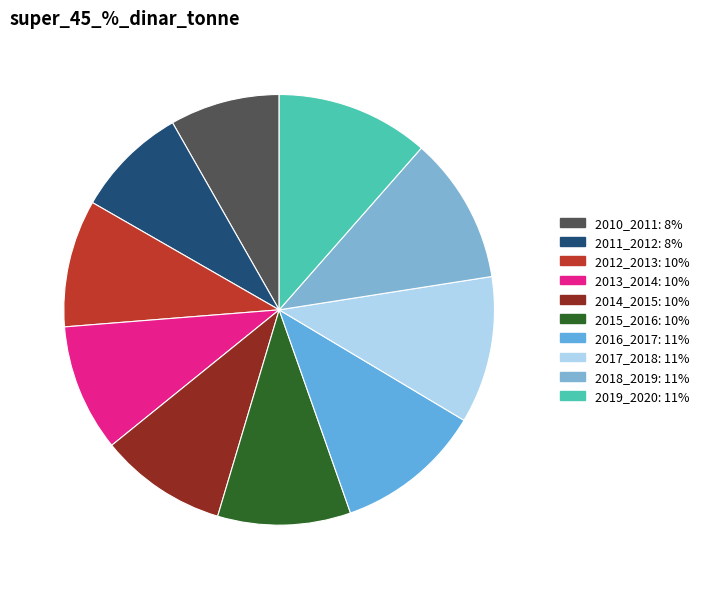

Is it true that 2012_2013 is 1% of the pie?

False